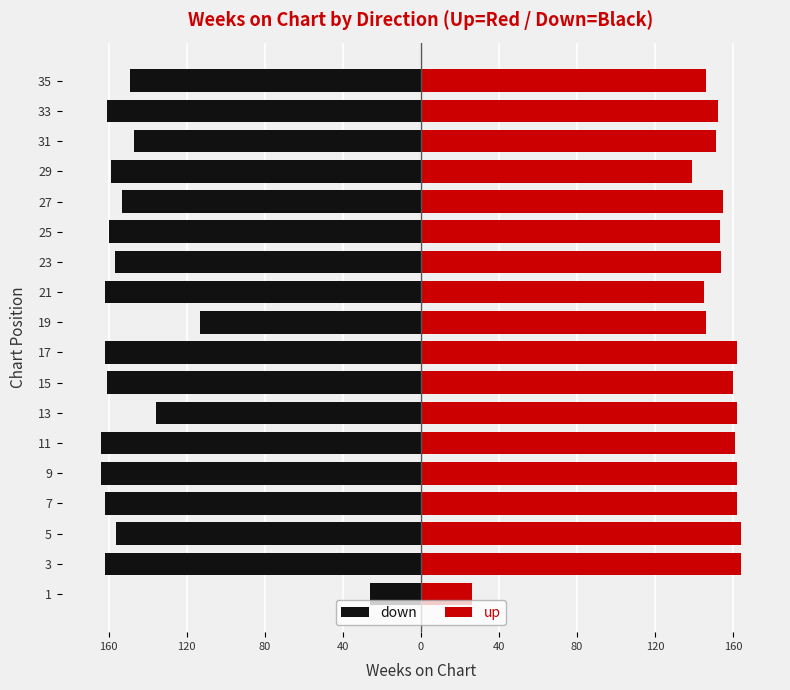

What is the value of the up bar at the 15th from the left?

139